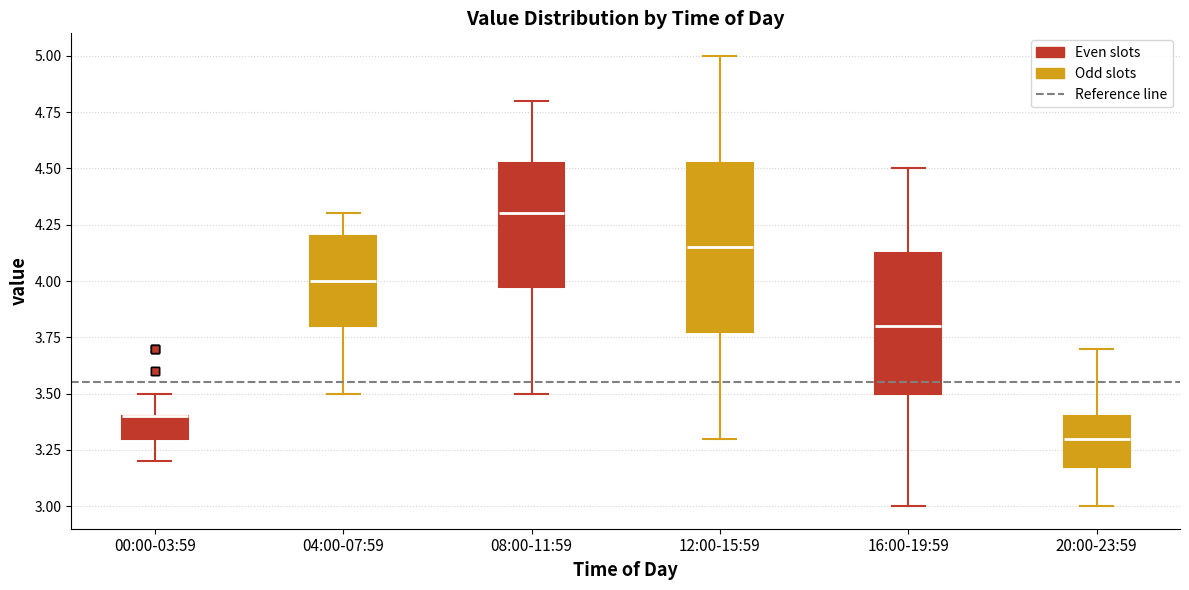

Reading left to right, read every box against the y-axis: the position of its median line, the range the box covers, and the ends of its whiskers. The values are not printed on the chart, so give them approximately, as read against the axis.

00:00-03:59: median 3.40 (drawn on the box's upper edge), box 3.30 to 3.40, whiskers 3.20 to 3.50
04:00-07:59: median 4.00, box 3.80 to 4.20, whiskers 3.50 to 4.30
08:00-11:59: median 4.30, box 4.00 to 4.55, whiskers 3.50 to 4.80
12:00-15:59: median 4.15, box 3.80 to 4.55, whiskers 3.30 to 5.00
16:00-19:59: median 3.80, box 3.50 to 4.15, whiskers 3.00 to 4.50
20:00-23:59: median 3.30, box 3.20 to 3.40, whiskers 3.00 to 3.70